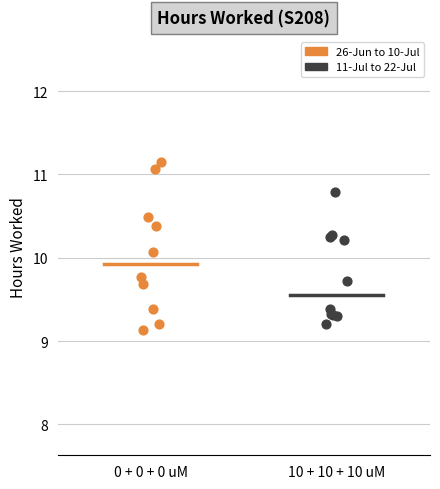

Which series reaches the maximum Y coordinate?

26-Jun to 10-Jul